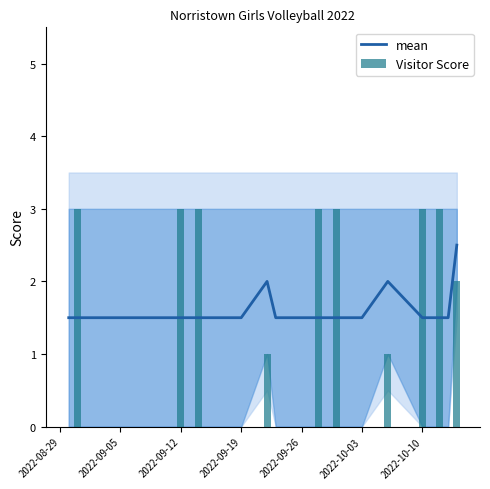

True or false: mean has a value of 1.5 at 2022-09-19.

True